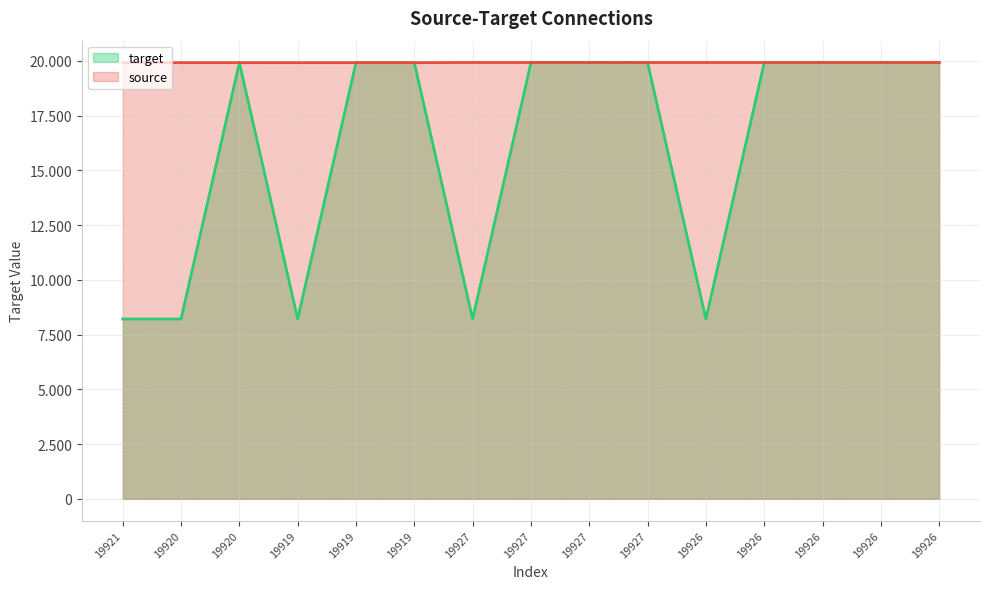

How many points are lower than both their immediate neighbors (excluding endpoints)?

4